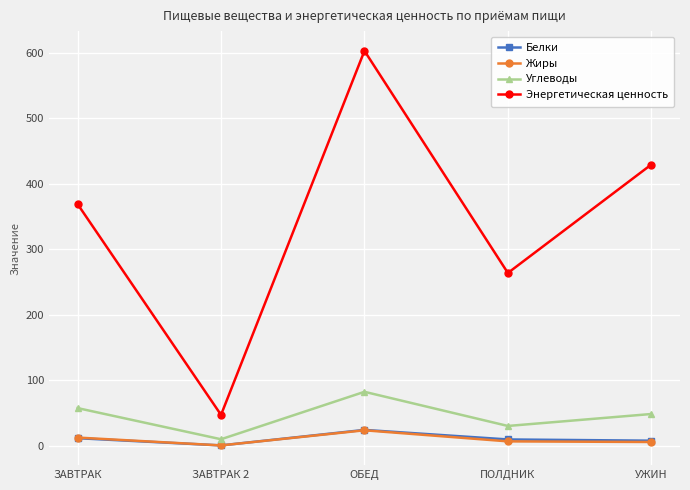

How many series are shown in this chart?

4